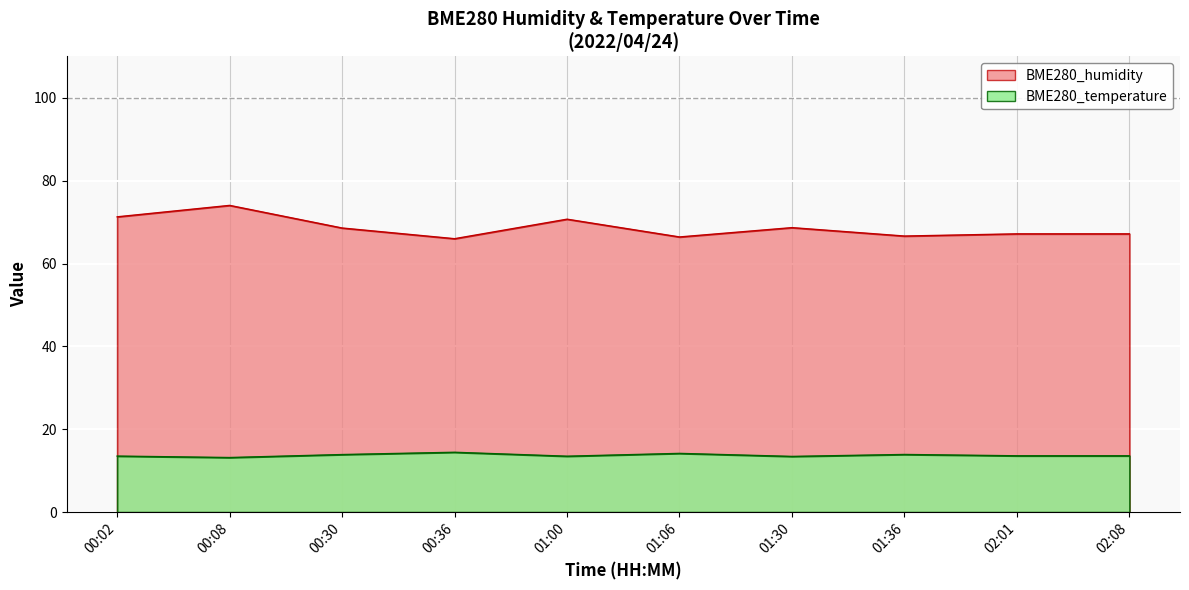

Which series has the largest total across all categories?

BME280_humidity